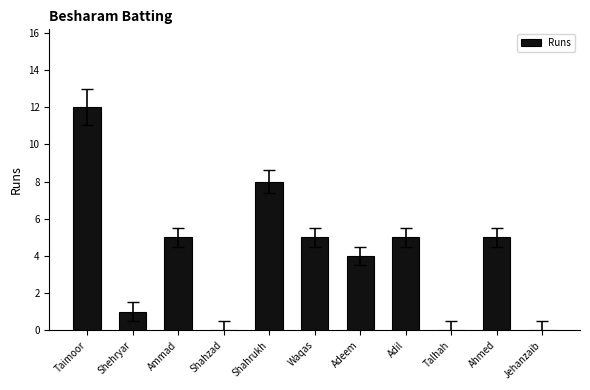

What is the change in value from Ammad to Talhah?

-5